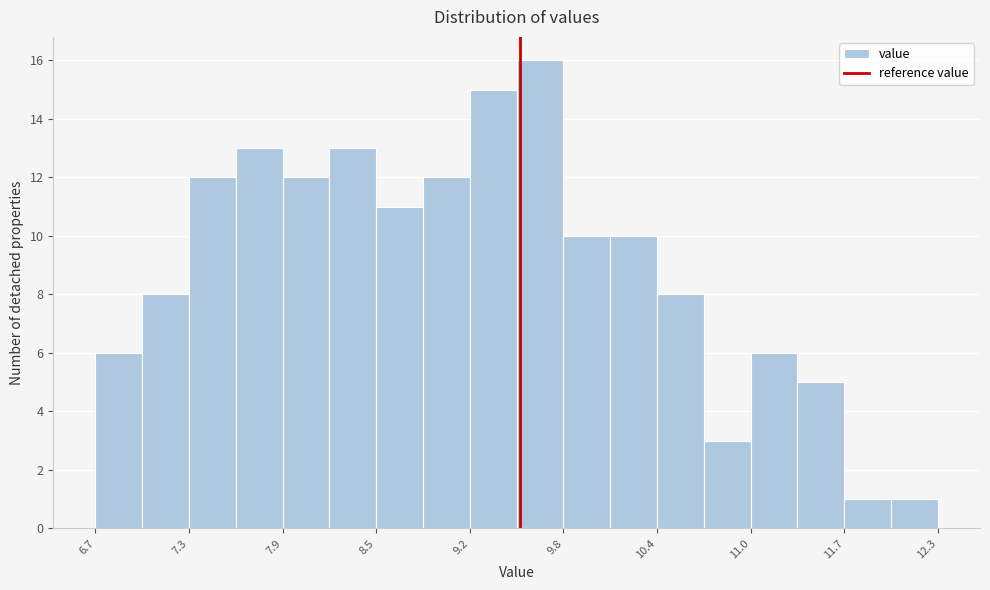

Around what value on the x-axis is the tallest bar? Give the approximate position of its centre, as read against the axis.

9.6